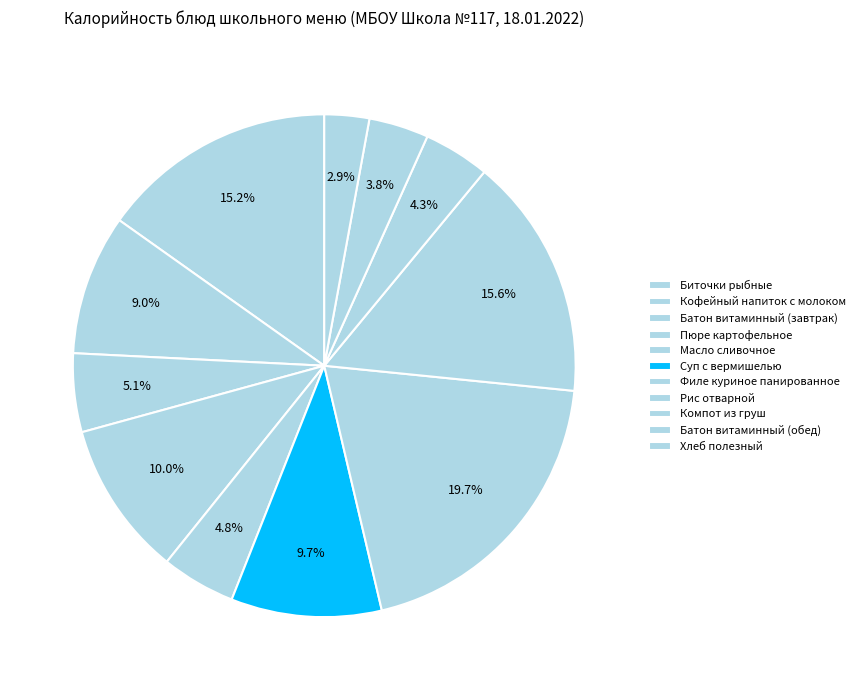

How many slices are in this pie chart?

11